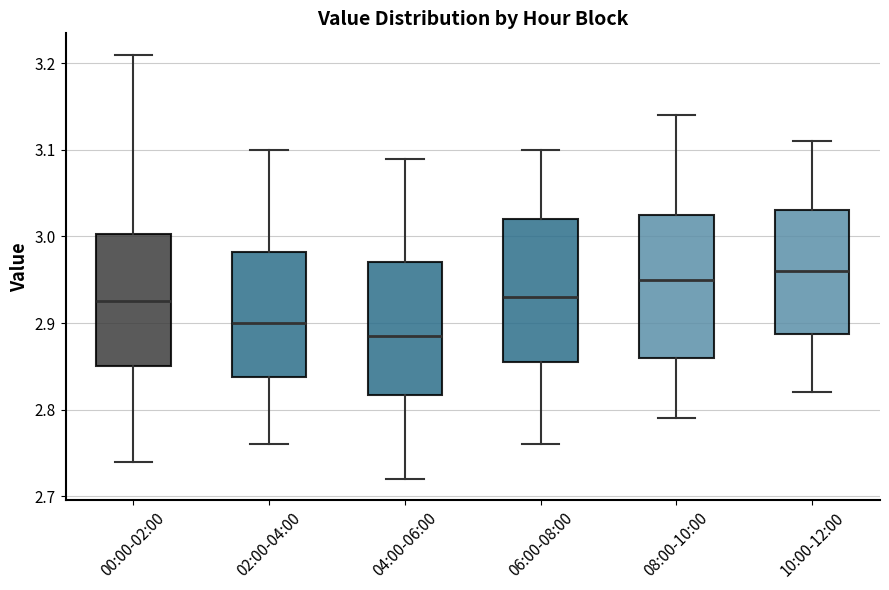

Which box's median line is the lowest?

04:00-06:00